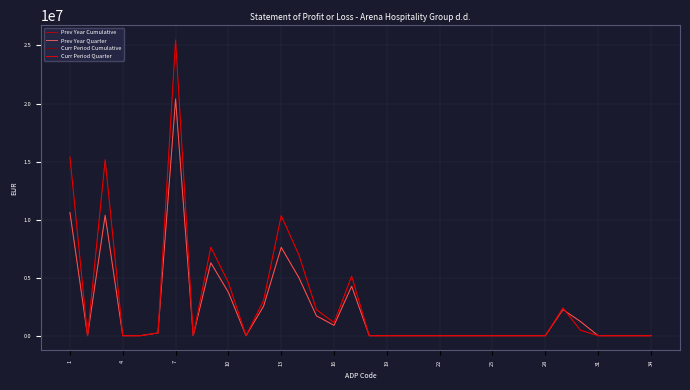

Which series ends up on top after the final intersection of Curr Period Cumulative and Prev Year Cumulative?

Prev Year Cumulative